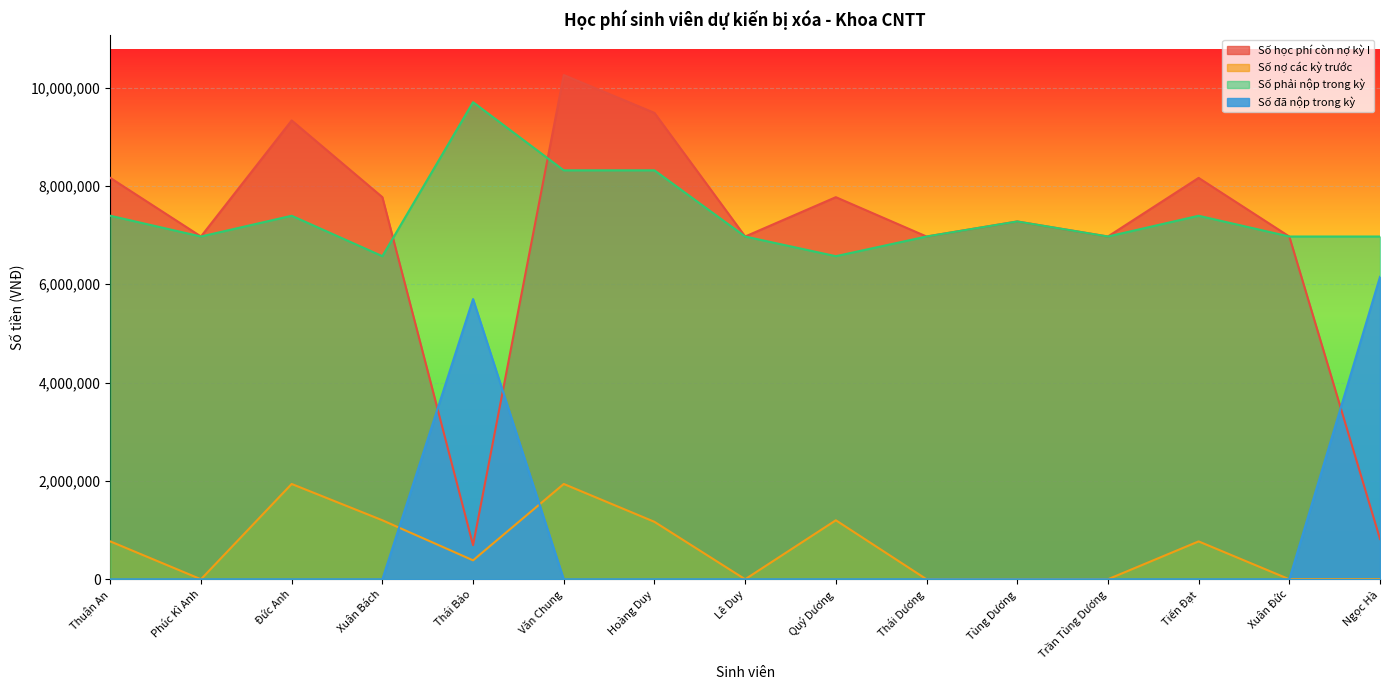

The Số phải nộp trong kỳ series shows 2190865 at Xuân Đức. True or false?

False